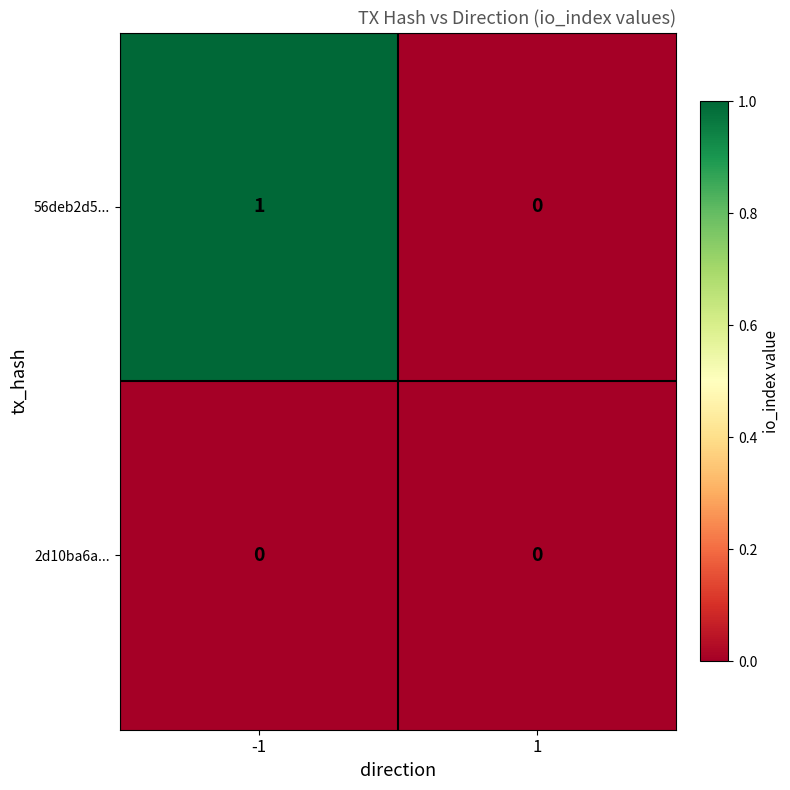

The value of 56deb2d5... at -1 is 1. True or false?

True